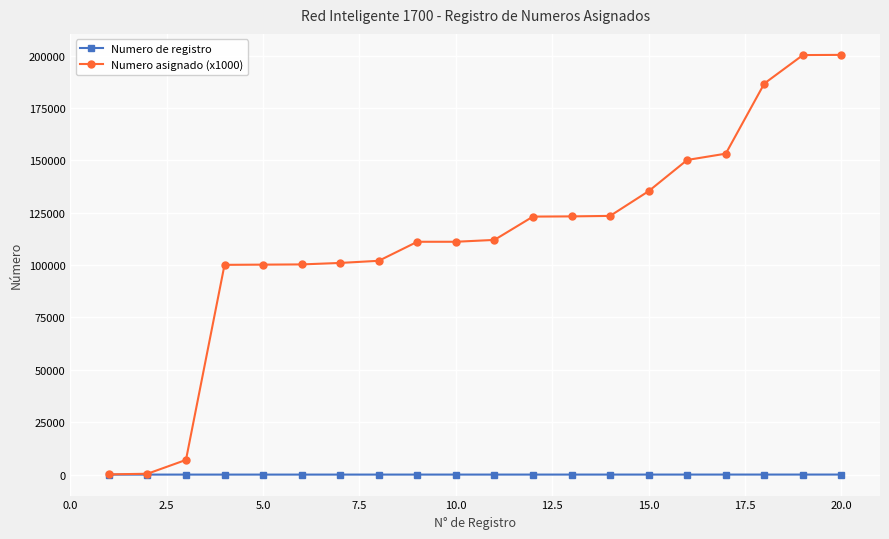

At how many categories does at least one series exceed 166112?

3